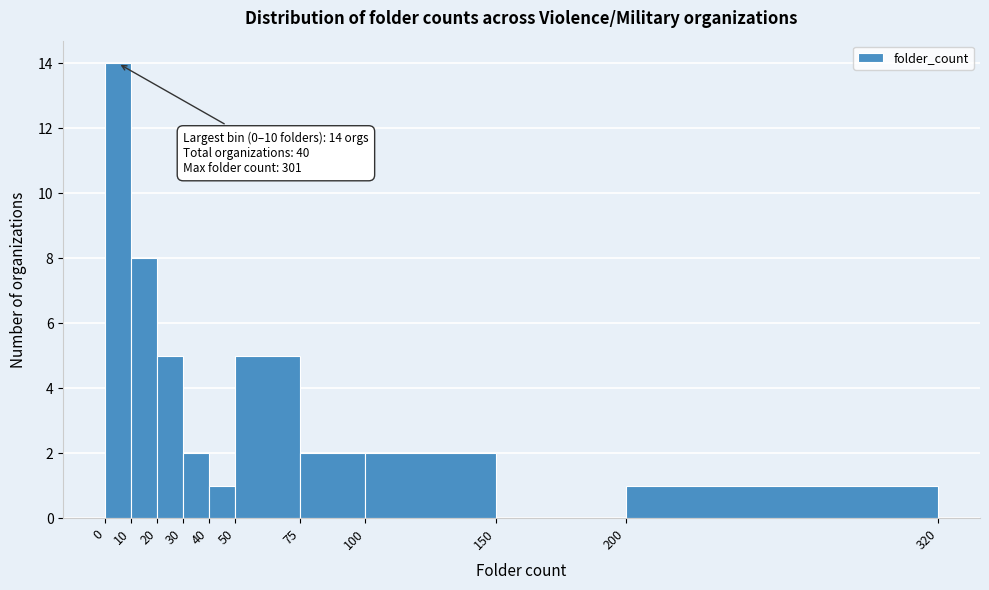

Which range on the x-axis has the tallest bar?

0 to 10